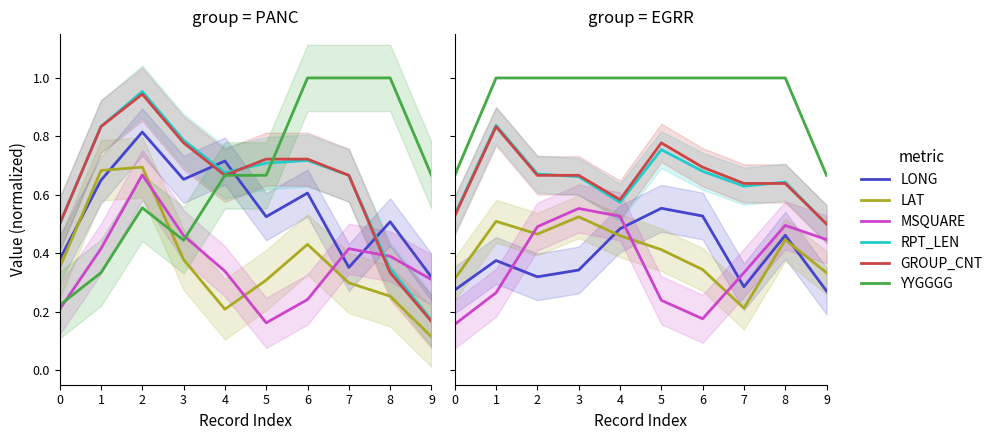

Between 3 and 4, which series saw the biggest shift?

LONG